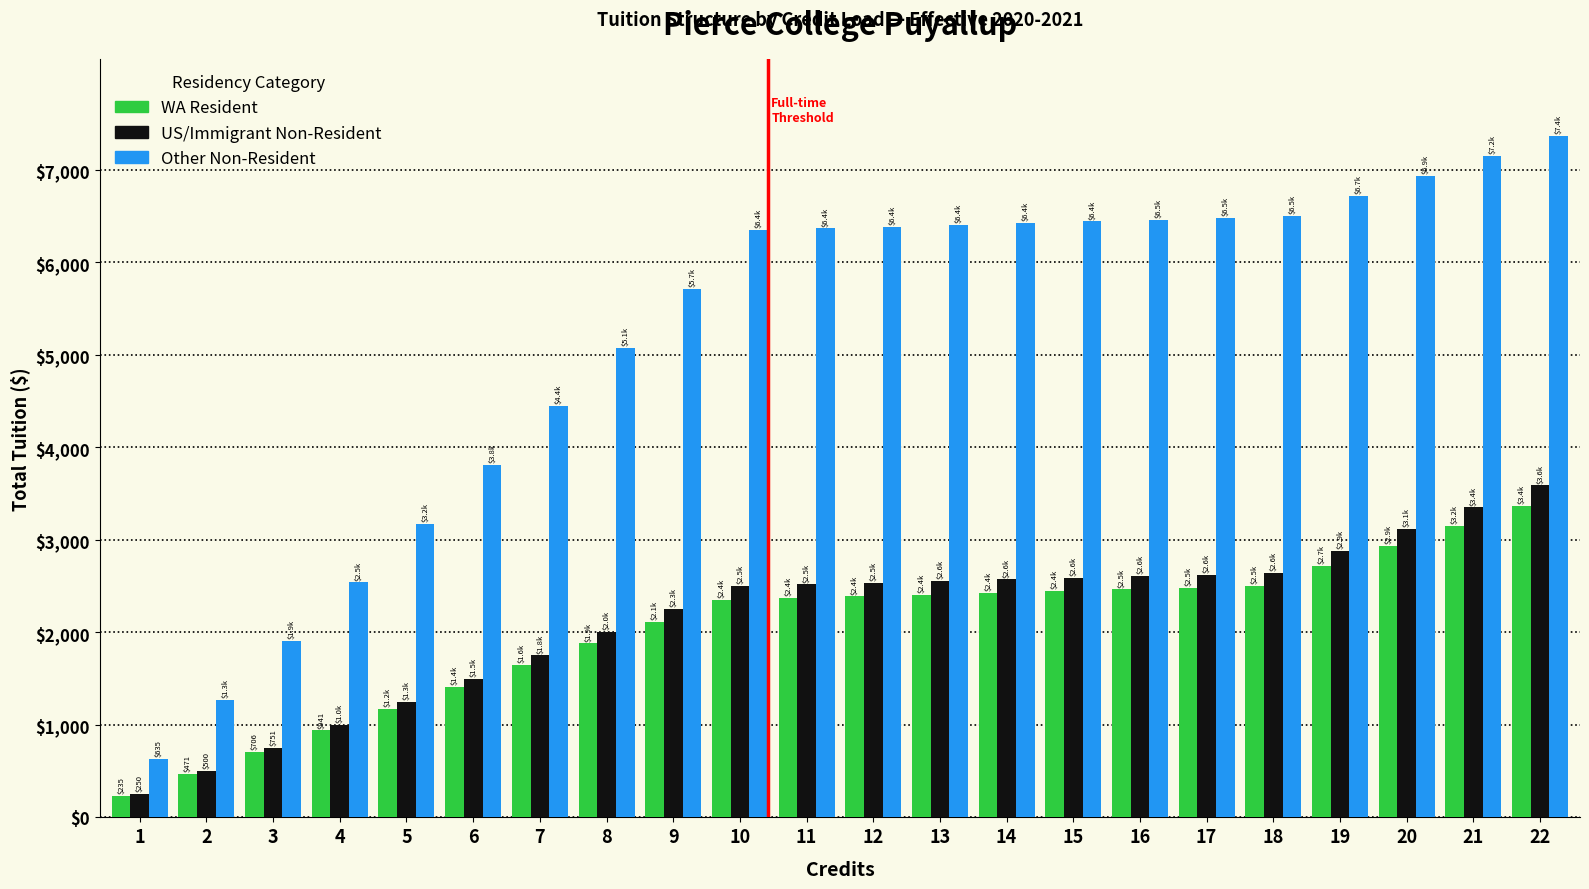

Which series has the widest spread of values?

Other Non-Resident